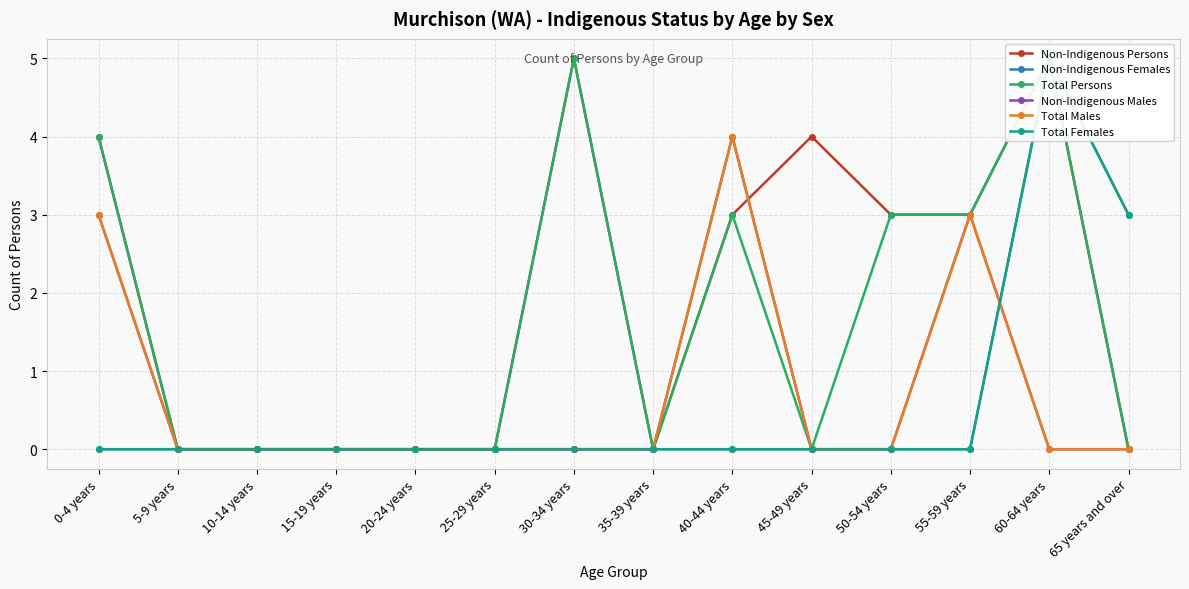

Reading left to right, what are all the values shown in this chart?

Non-Indigenous Persons: 4	0	0	0	0	0	5	0	3	4	3	3	5	0
Non-Indigenous Females: 0	0	0	0	0	0	0	0	0	0	0	0	5	3
Total Persons: 4	0	0	0	0	0	5	0	3	0	3	3	5	0
Non-Indigenous Males: 3	0	0	0	0	0	0	0	4	0	0	3	0	0
Total Males: 3	0	0	0	0	0	0	0	4	0	0	3	0	0
Total Females: 0	0	0	0	0	0	0	0	0	0	0	0	5	3